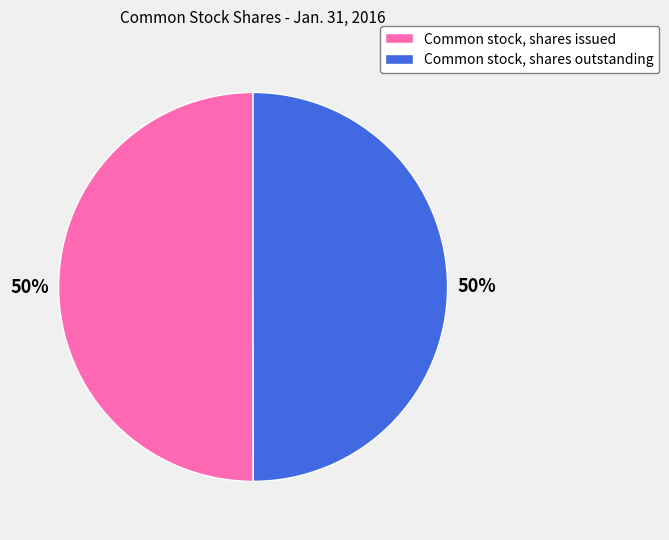

What is the ratio of the value at Common stock, shares issued to the value at Common stock, shares outstanding?

1.0